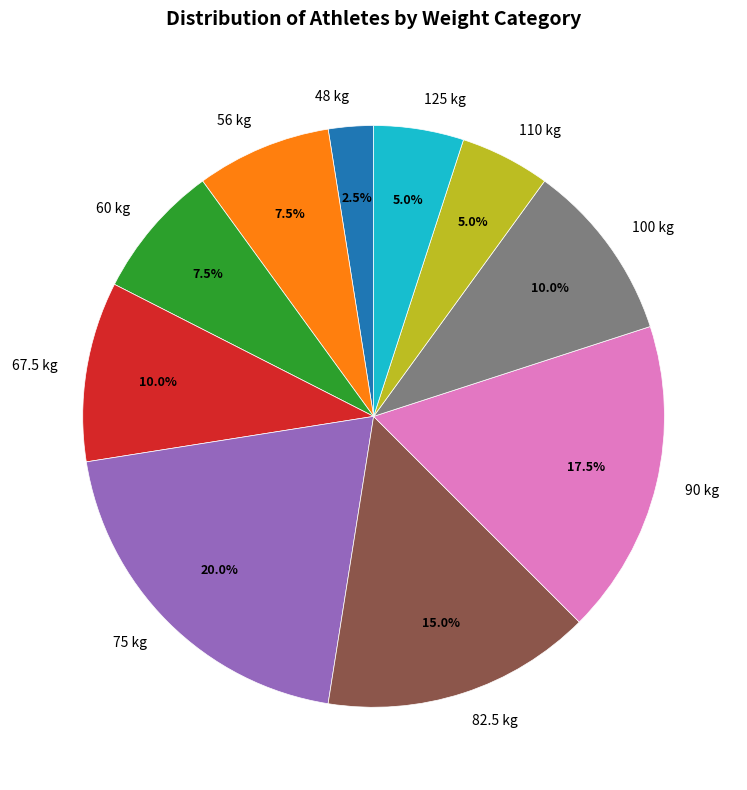

Is there a majority slice in this chart?

No